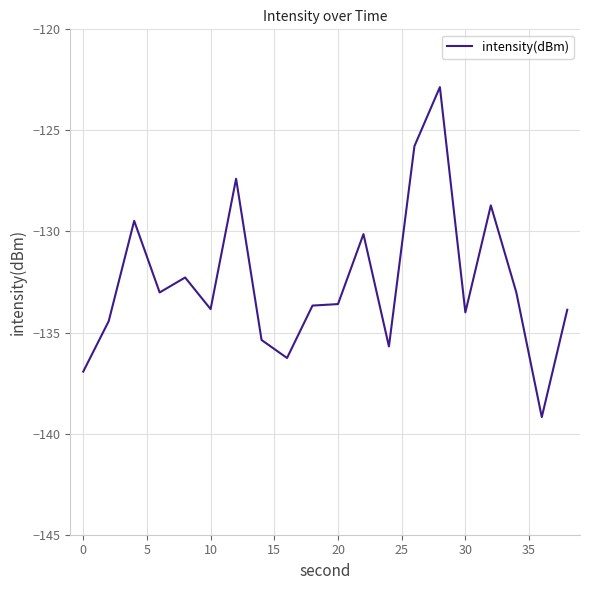

What is the maximum value shown in the chart?

-122.9